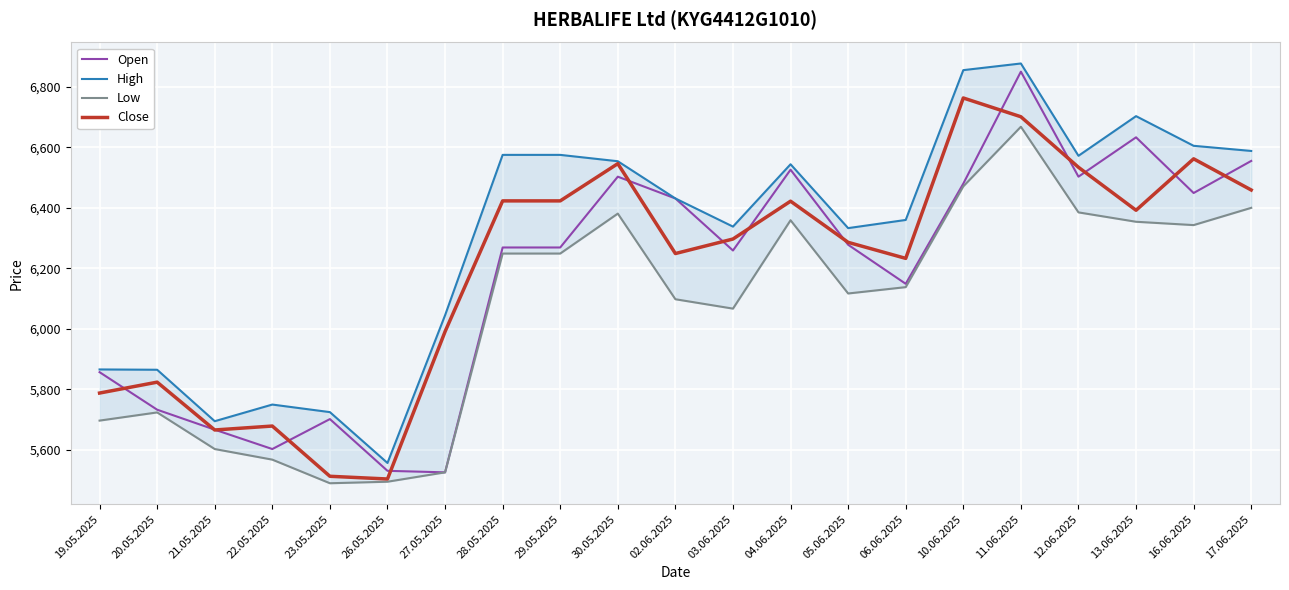

How many values in the Close series exceed 6297?

10